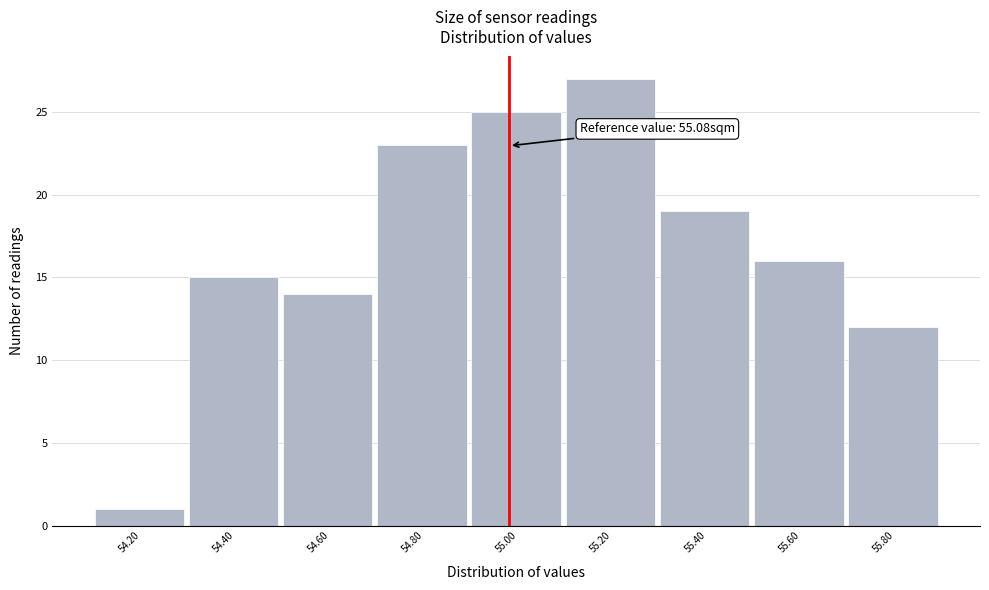

Reading left to right, extract all data points from this chart.

54.20=1	54.40=15	54.60=14	54.80=23	55.00=25	55.20=27	55.40=19	55.60=16	55.80=12